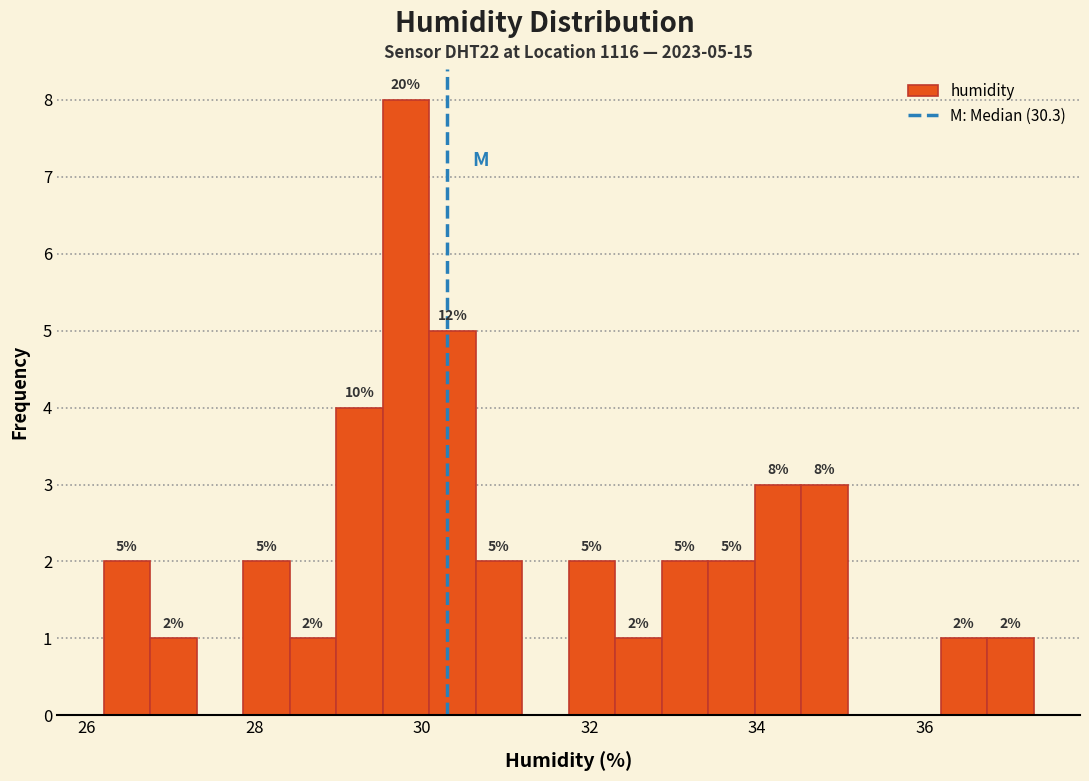

Read against the x-axis, roughly where is the centre of the tallest bar?

29.8